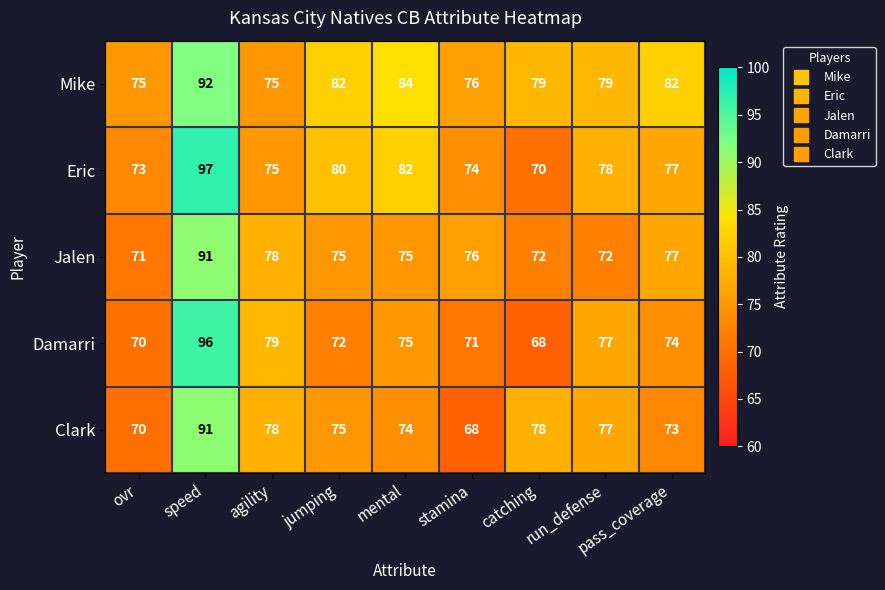

What is the approximate value of Mike at run_defense?

79